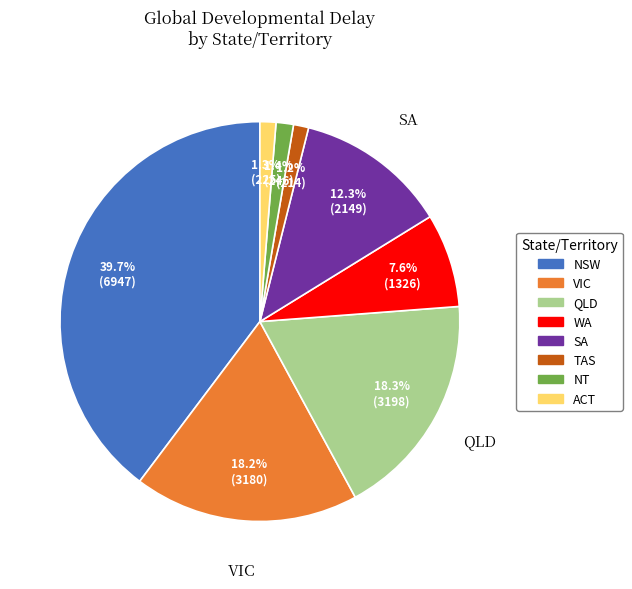

Is there a majority slice in this chart?

No